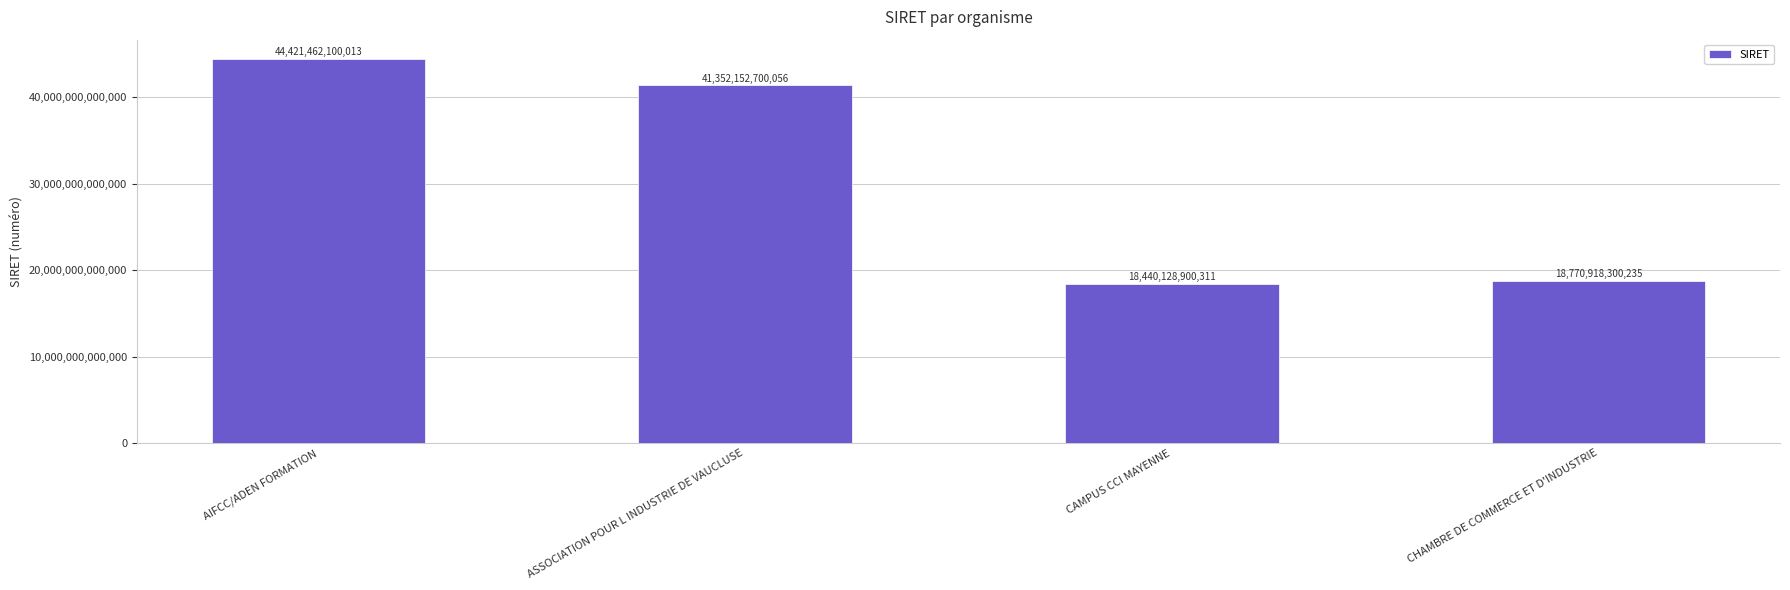

List the labels in order of value, largest first.

AIFCC/ADEN FORMATION, ASSOCIATION POUR L INDUSTRIE DE VAUCLUSE, CHAMBRE DE COMMERCE ET D'INDUSTRIE, CAMPUS CCI MAYENNE